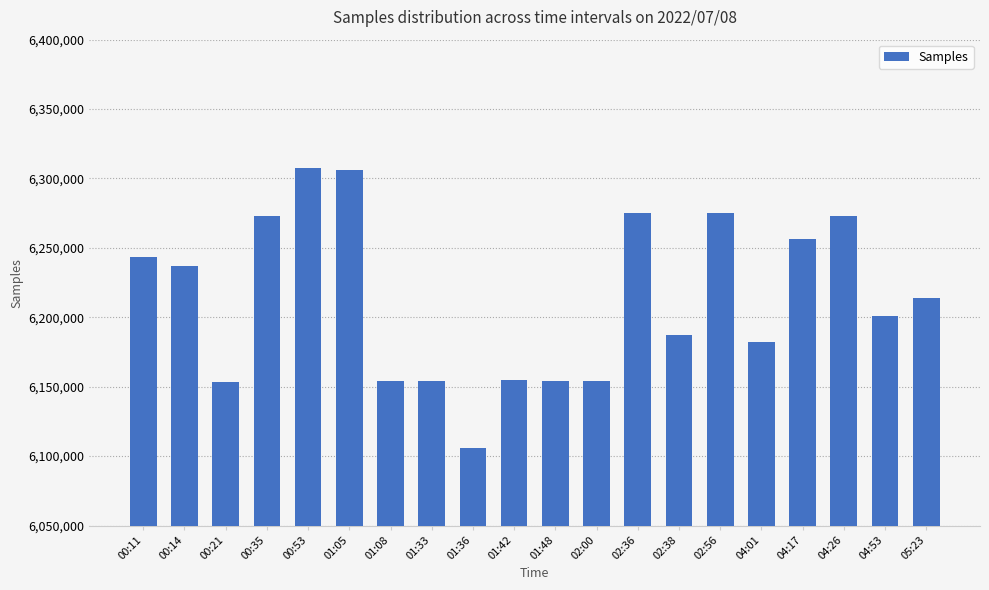

The value at 00:53 is 6307203. True or false?

True